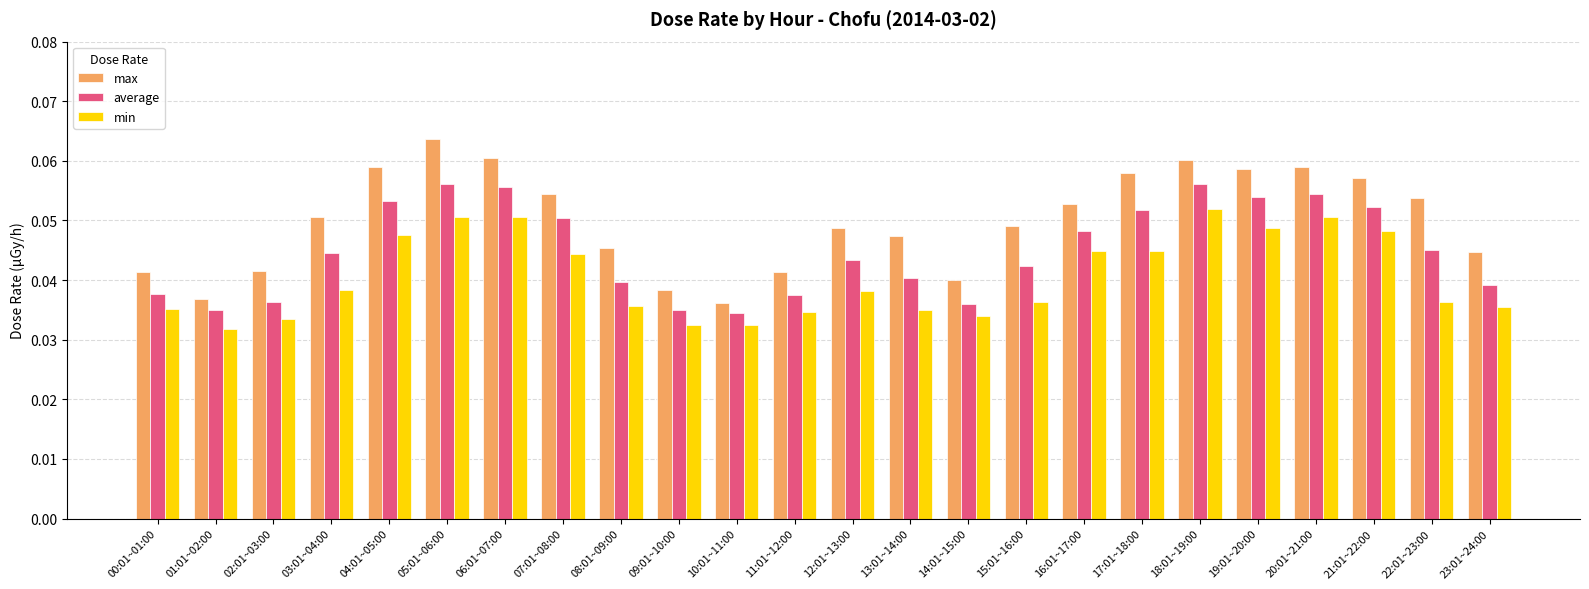

At how many categories does at least one series exceed 0?

24